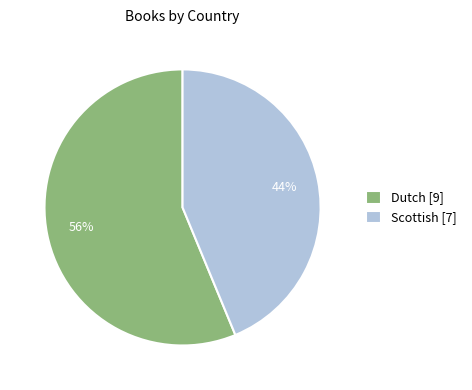

Is there any slice that represents more than half of the pie?

Yes